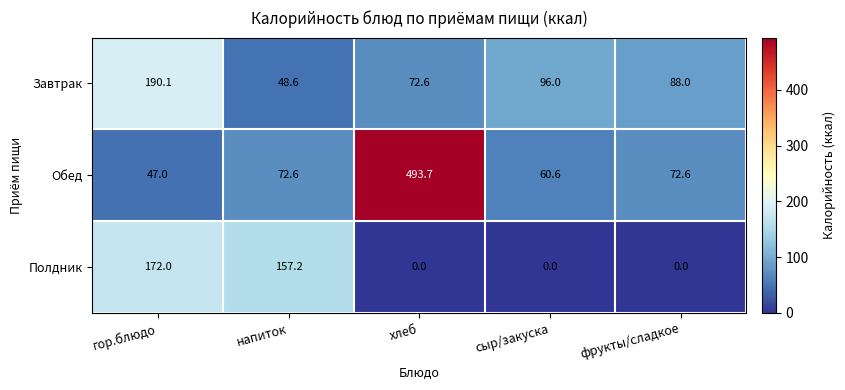

At фрукты/сладкое, list the series in order from smallest to largest.

Полдник, Обед, Завтрак